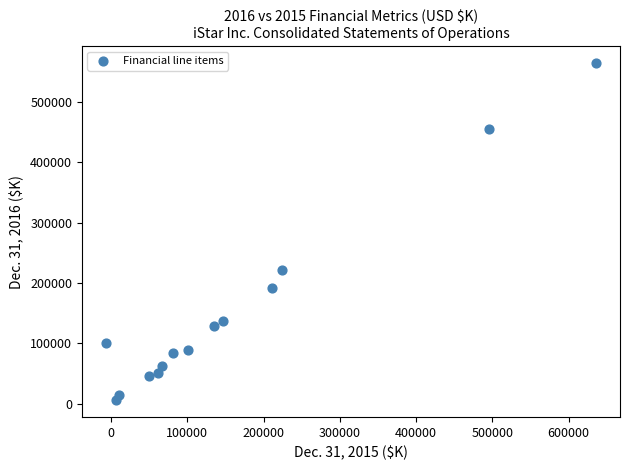

What Y value in the scatter plot is closest to 285175?

221398